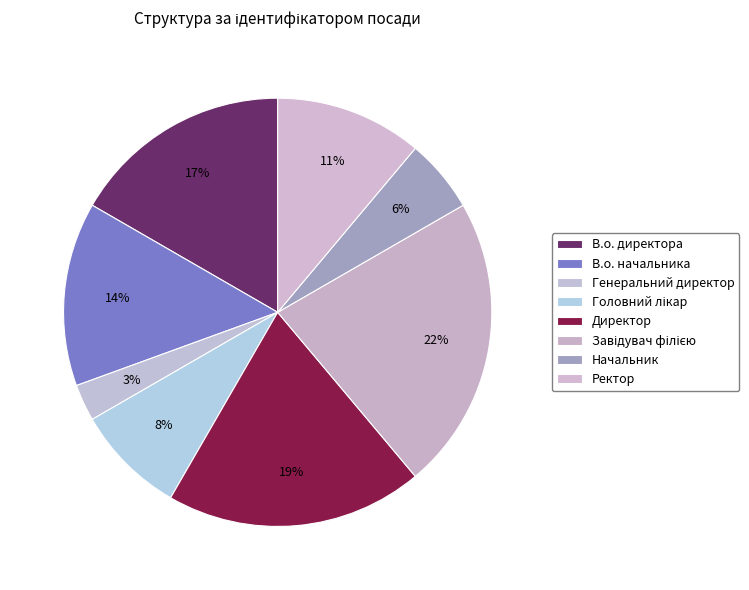

What is the total percentage of В.о. директора and Начальник?

22.2%